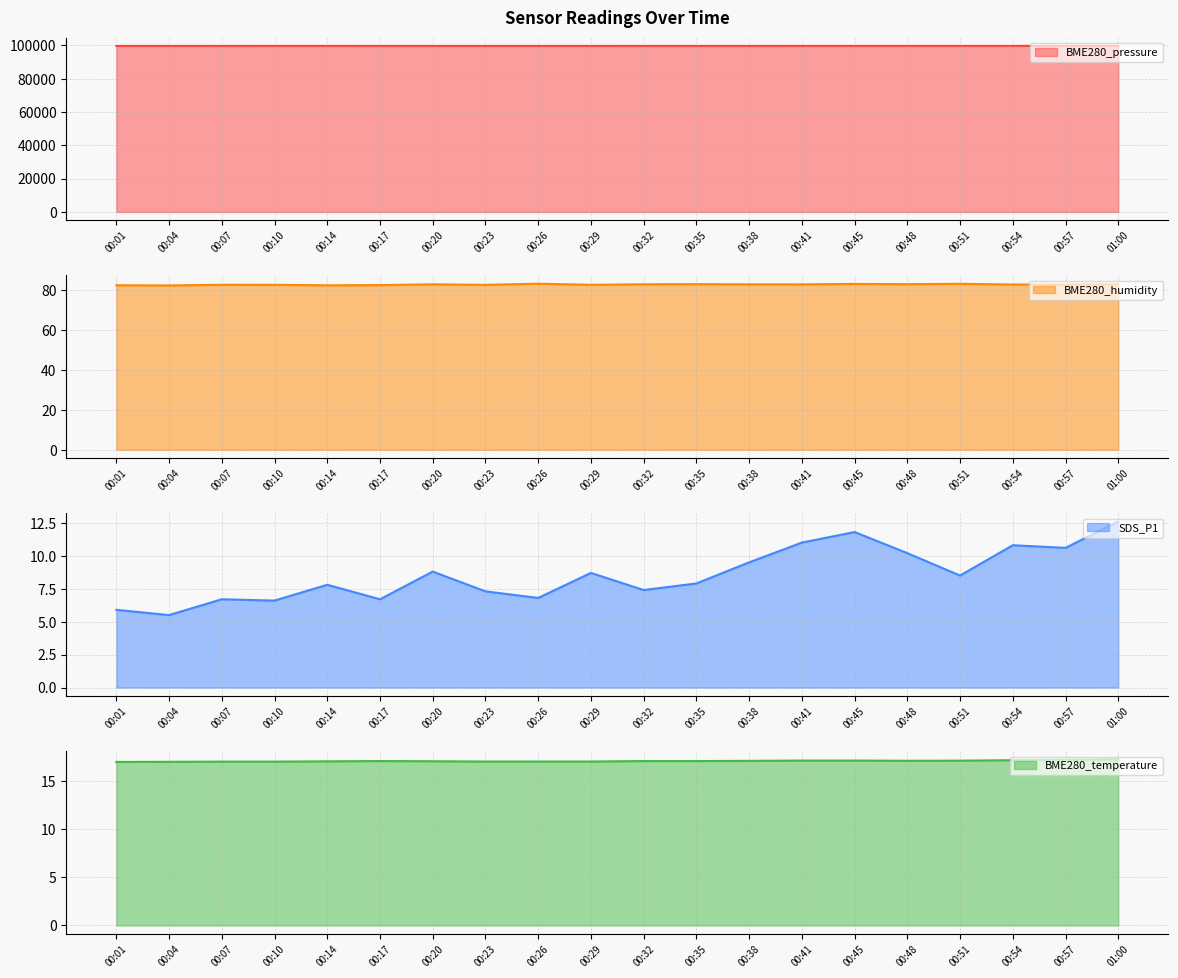

At how many categories does at least one series exceed 88594?

20